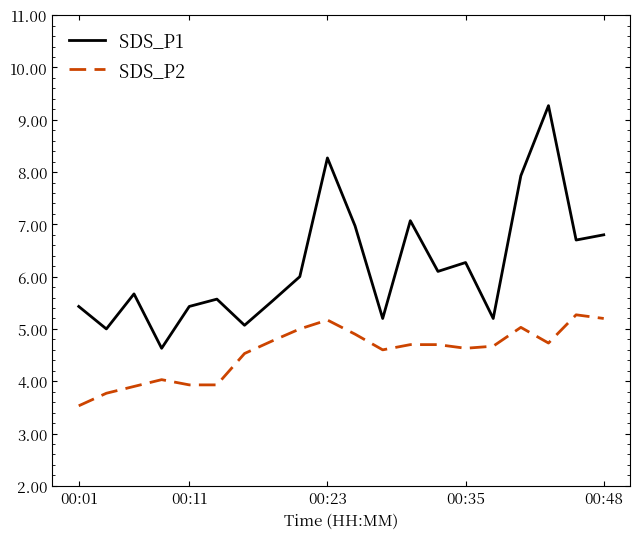

What are all the series names shown in the legend?

SDS_P1, SDS_P2